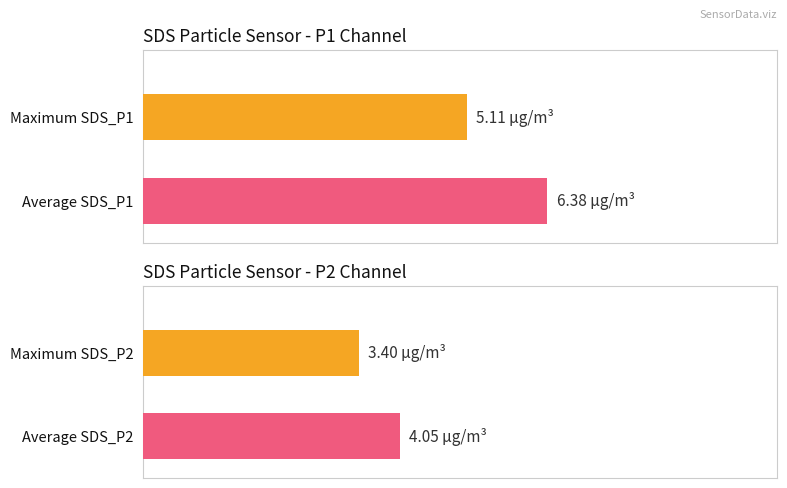

Rank the series by their maximum value, from lowest to highest.

SDS_P2, SDS_P1